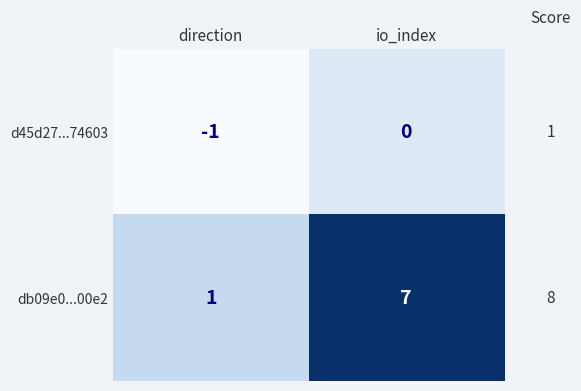

What is the sum of all db09e0...00e2 values?

8